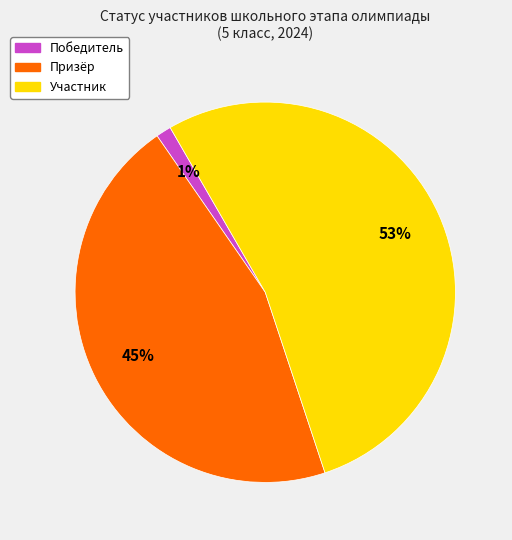

Which category has the smallest portion of the pie?

Победитель